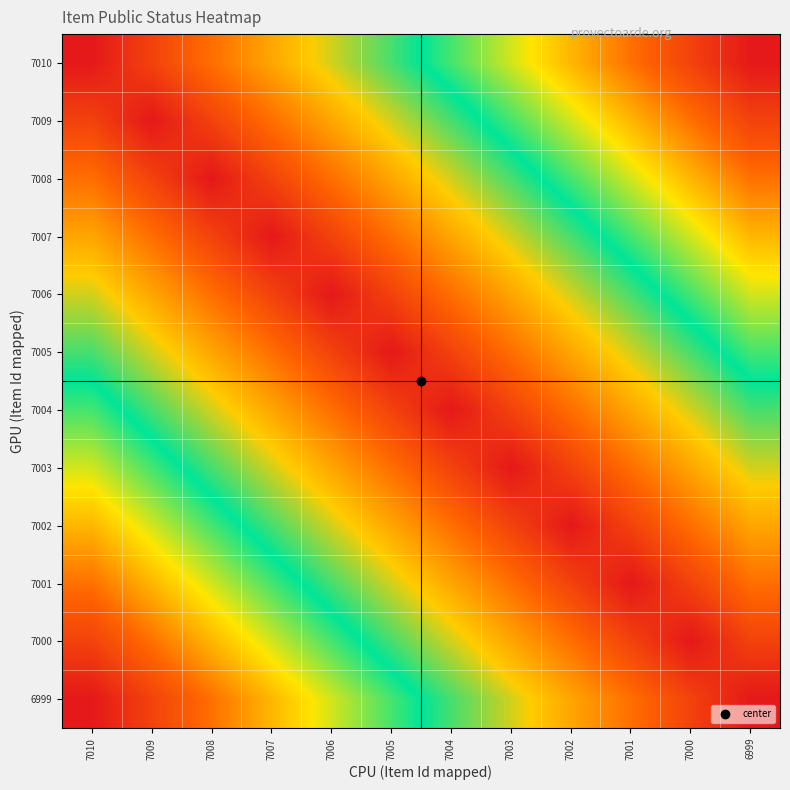

Rank the series by their maximum value, from lowest to highest.

7010, 7009, 7008, 7007, 7006, 7005, 7004, 7003, 7002, 7001, 7000, 6999